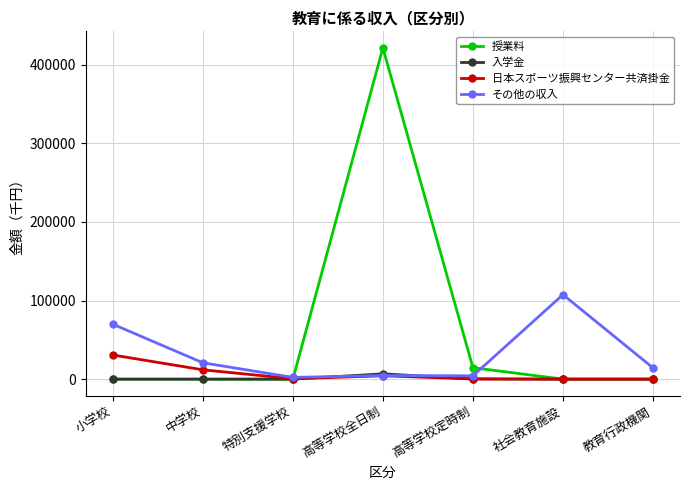

The その他の収入 series shows 117592 at 小学校. True or false?

False